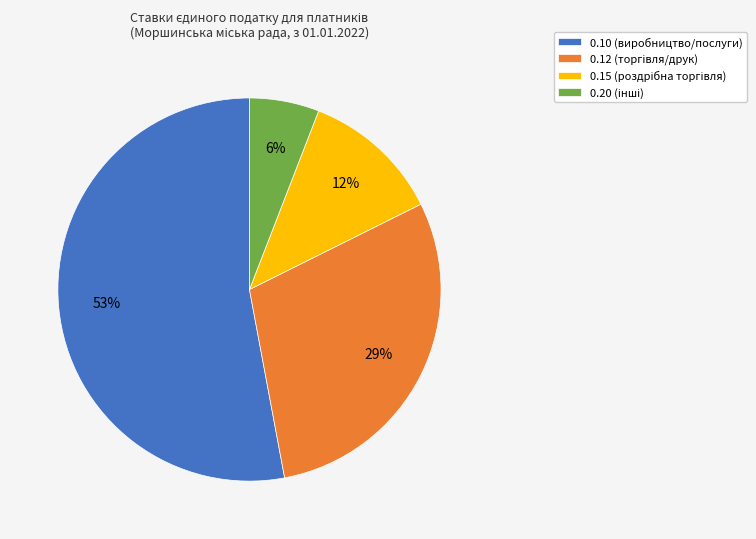

Which category accounts for the majority?

0.10 (виробництво/послуги)